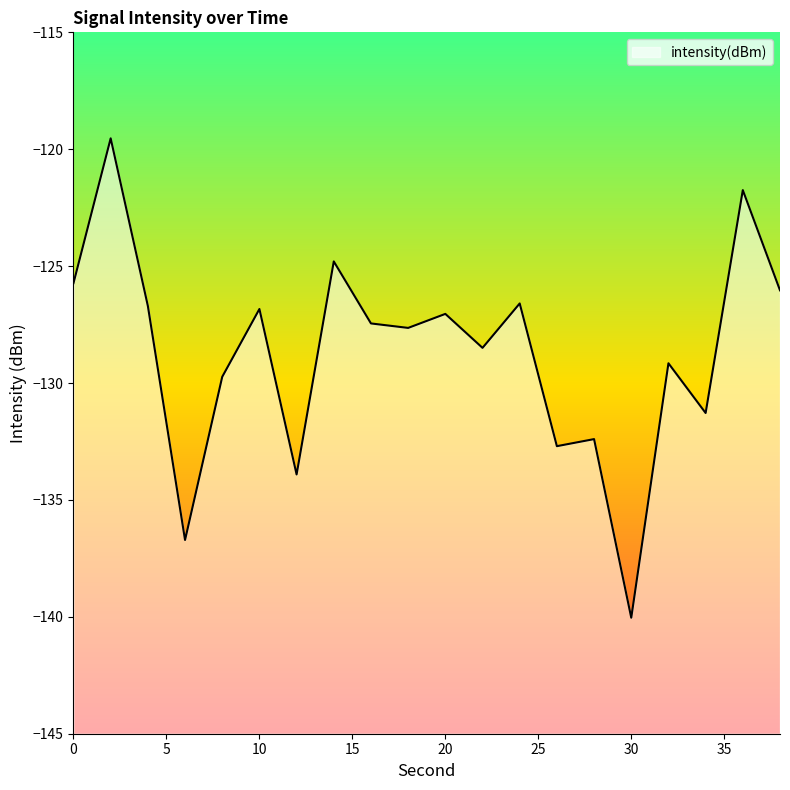

Reading left to right, what are all the values shown in this chart?

0=-125.7	2=-119.5	4=-126.7	6=-136.7	8=-129.7	10=-126.8	12=-133.9	14=-124.8	16=-127.5	18=-127.6	20=-127.0	22=-128.5	24=-126.6	26=-132.7	28=-132.4	30=-140.0	32=-129.2	34=-131.3	36=-121.7	38=-126.0